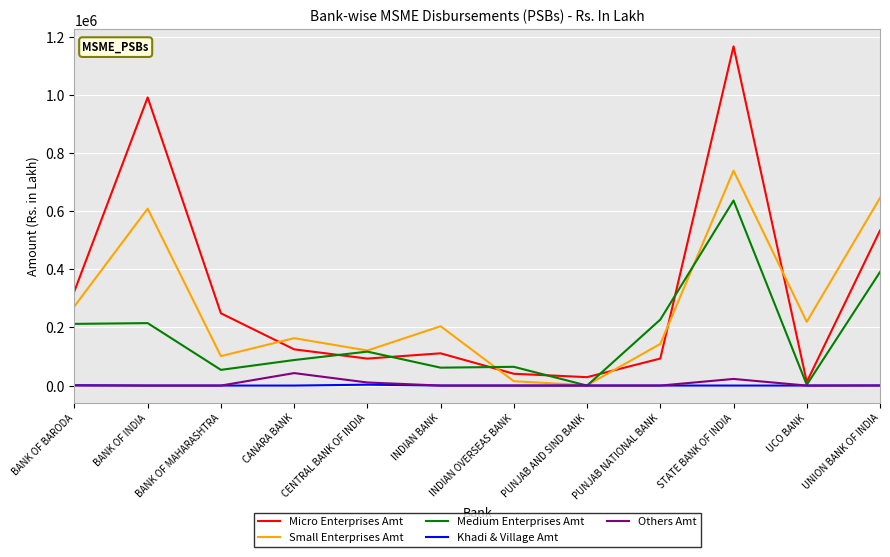

Between which two adjacent categories do Small Enterprises Amt and Micro Enterprises Amt first intersect?

BANK OF MAHARASHTRA and CANARA BANK